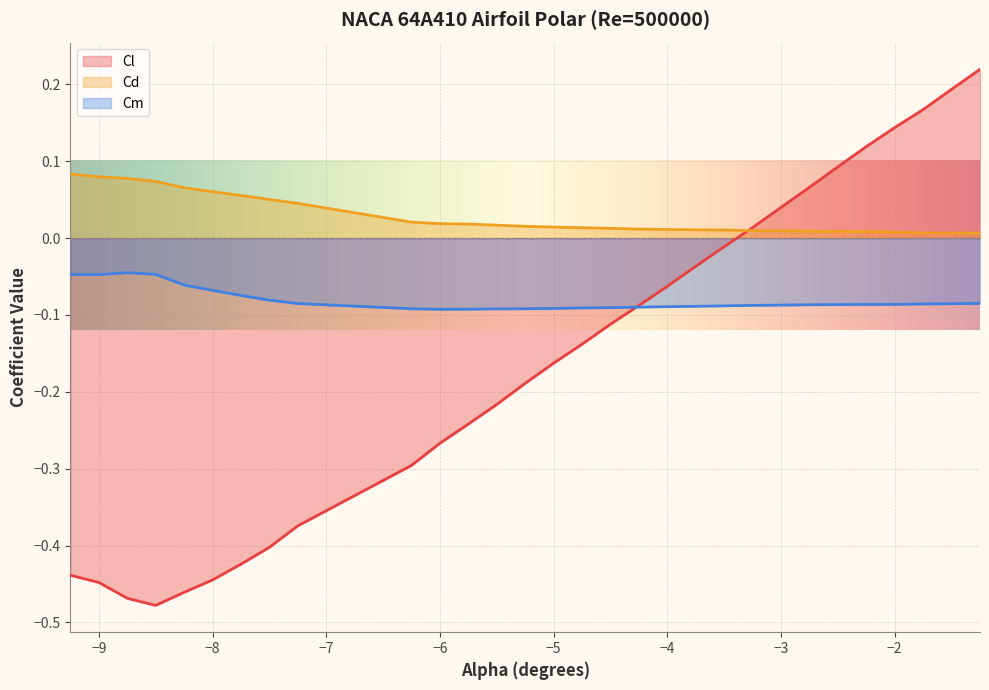

What position from the right is -4.5?

14